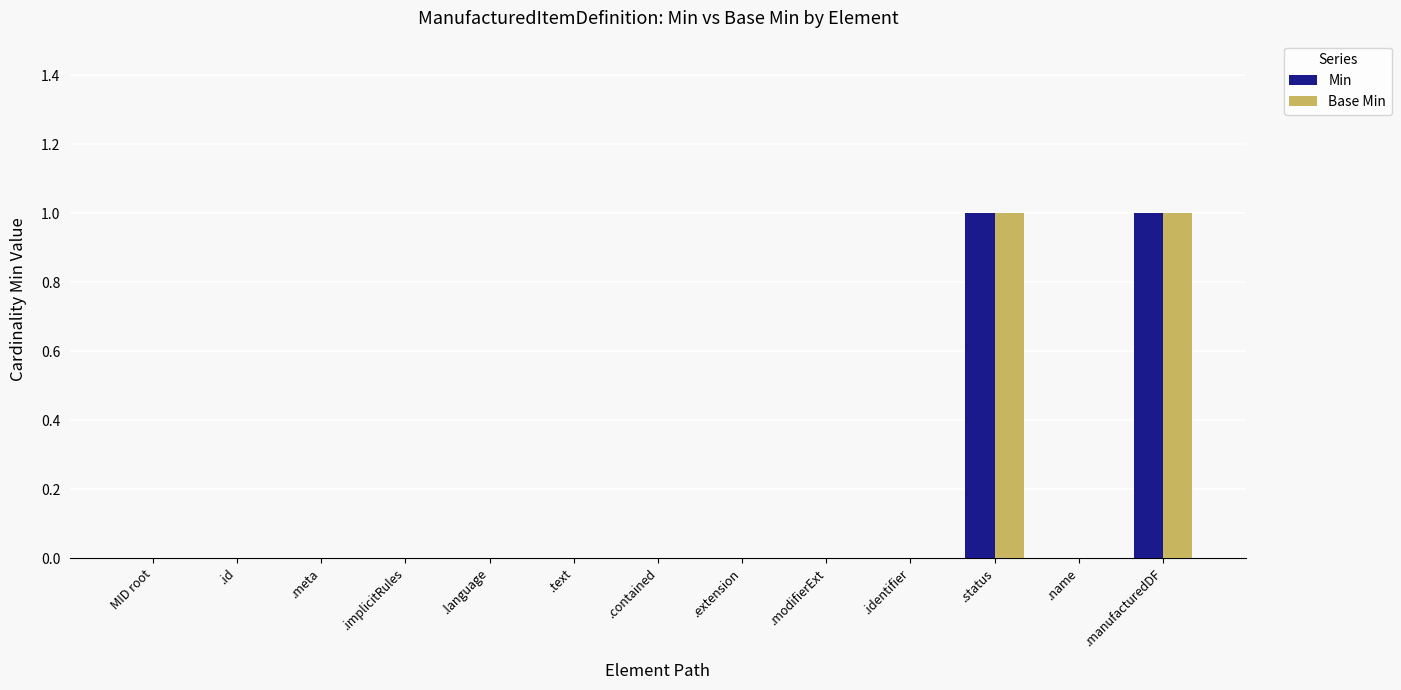

True or false: Min has a value of 1 at .contained.

False